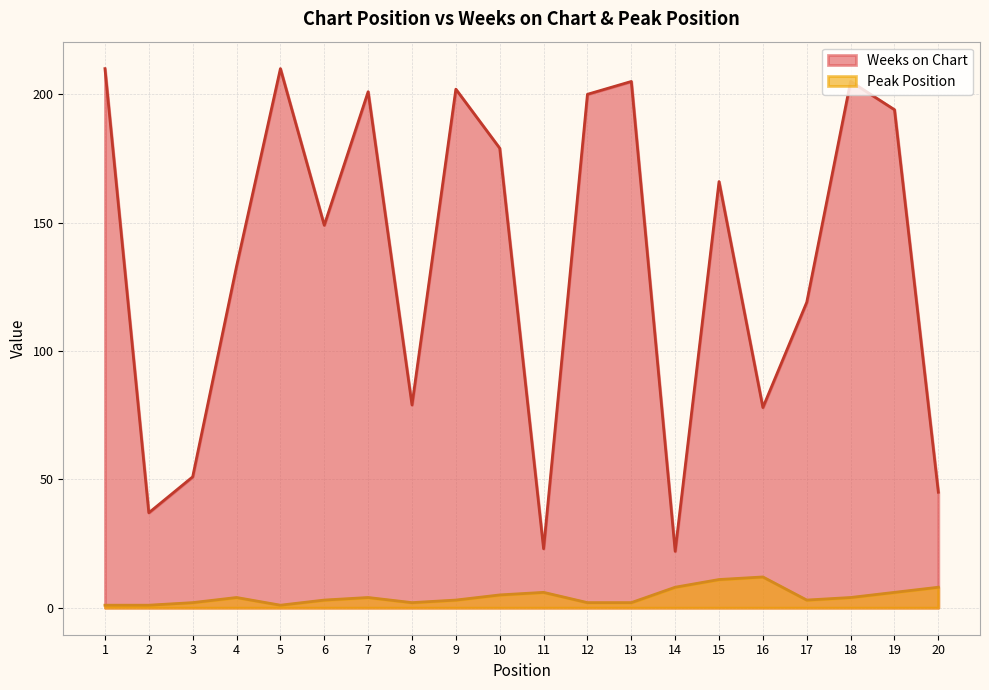

What is the minimum value for Peak Position?

1